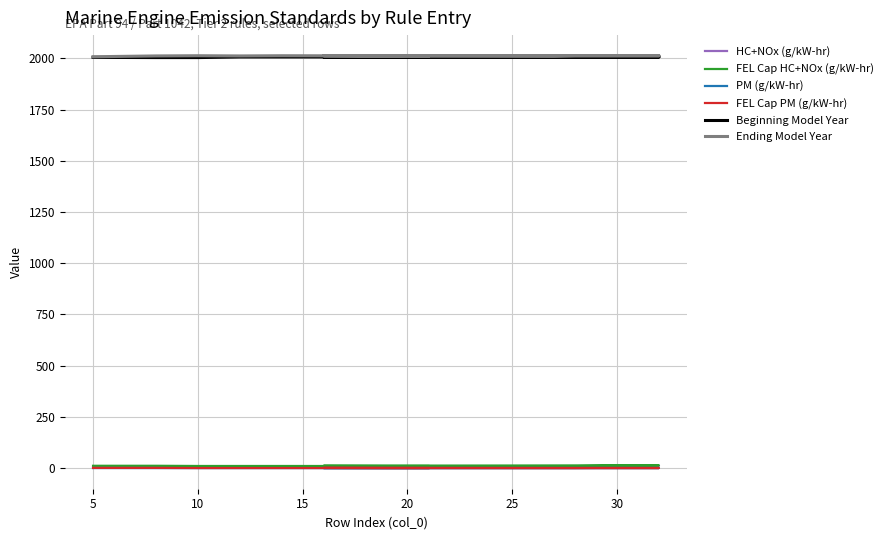

True or false: Beginning Model Year and HC+NOx (g/kW-hr) cross at least once.

False